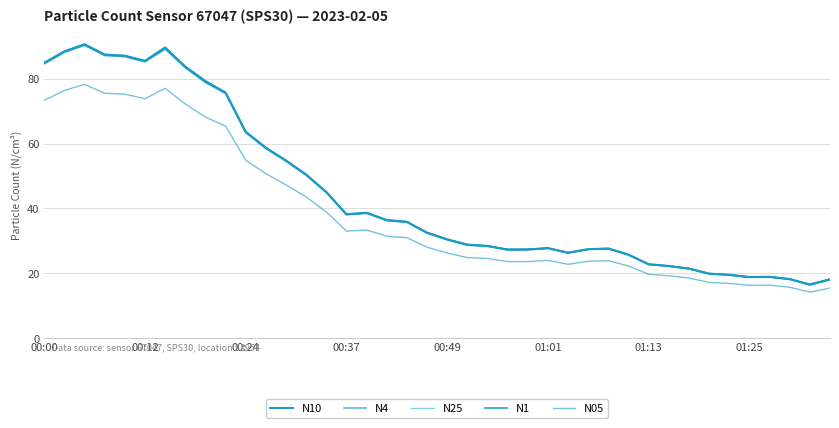

Does the chart have visible grid lines?

Yes